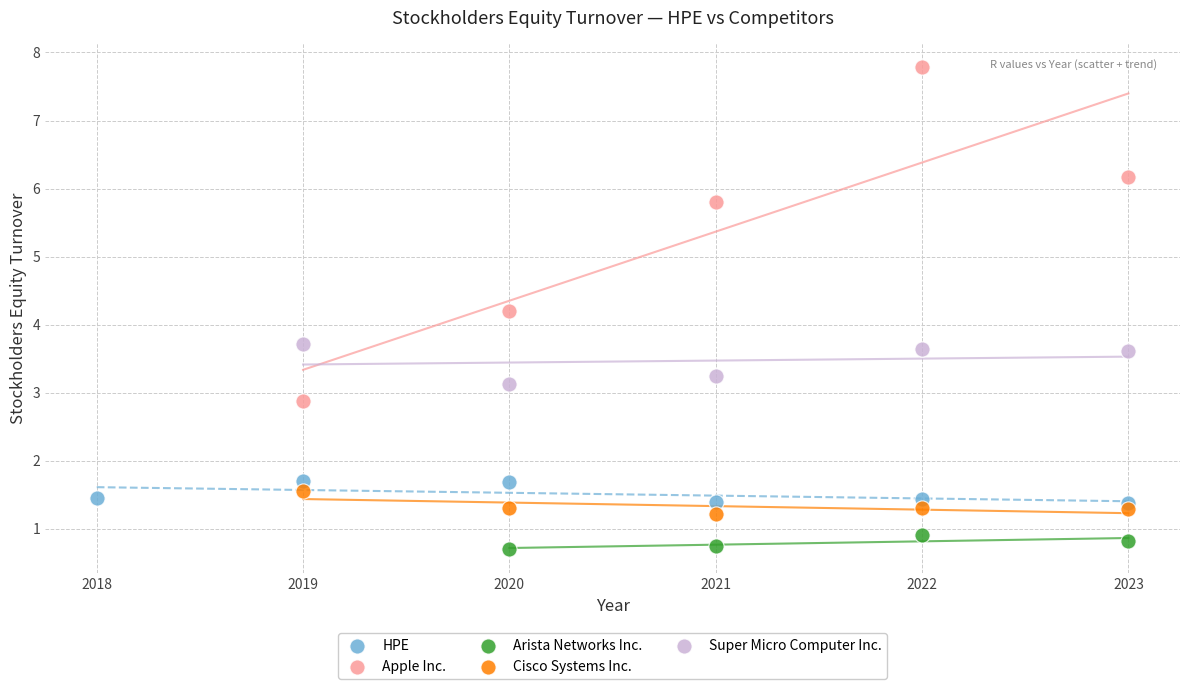

Which series has the largest Y range (max minus min)?

Apple Inc.